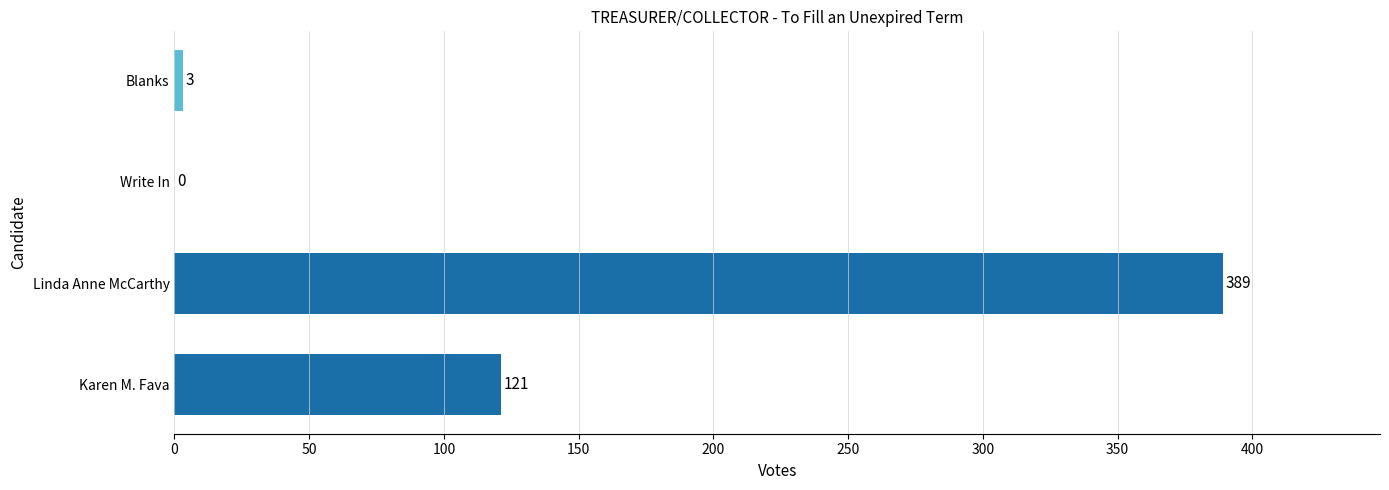

What is the sum of all values?

513